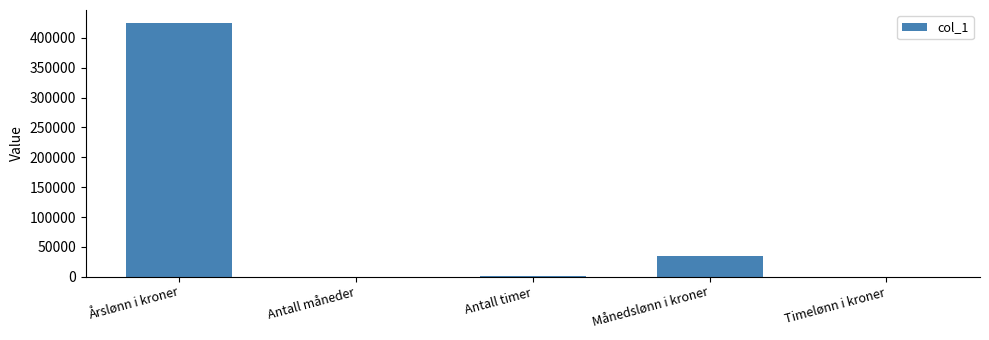

Approximately how many times larger is the value at Månedslønn i kroner compared to Timelønn i kroner?

162.5